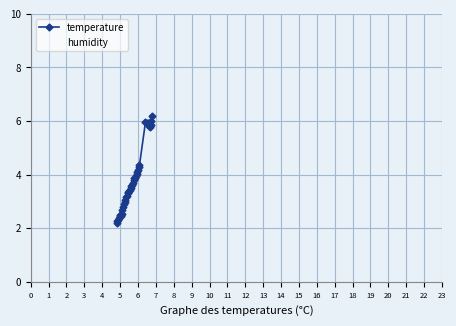

What are all the series names shown in the legend?

temperature, humidity